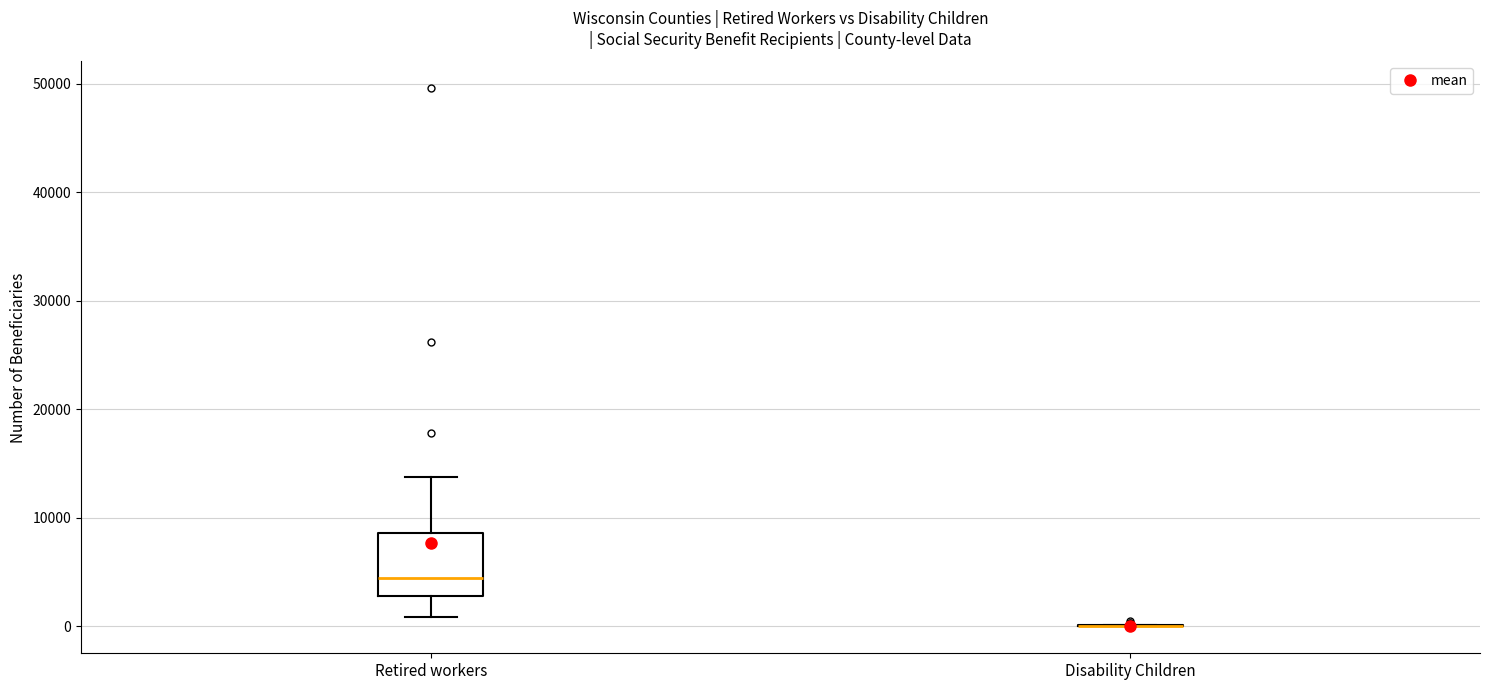

Reading left to right, transcribe this box plot: for each box, give where its median line is, the range the box spans, and where its two whiskers end, as read against the y-axis. The values are not printed on the chart, so give them approximately, as read against the axis.

Retired workers: median 4000, box 3000 to 9000, whiskers 1000 to 14000
Disability Children: box collapsed to a line at 0, whiskers 0 to 0